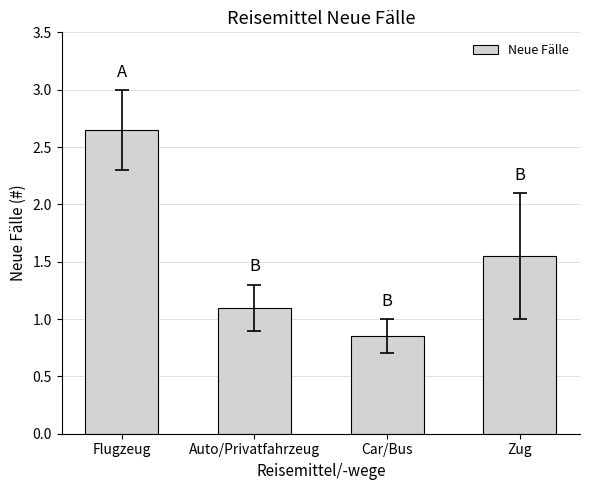

The chart shows a value of 1.1 at Auto/Privatfahrzeug. True or false?

True